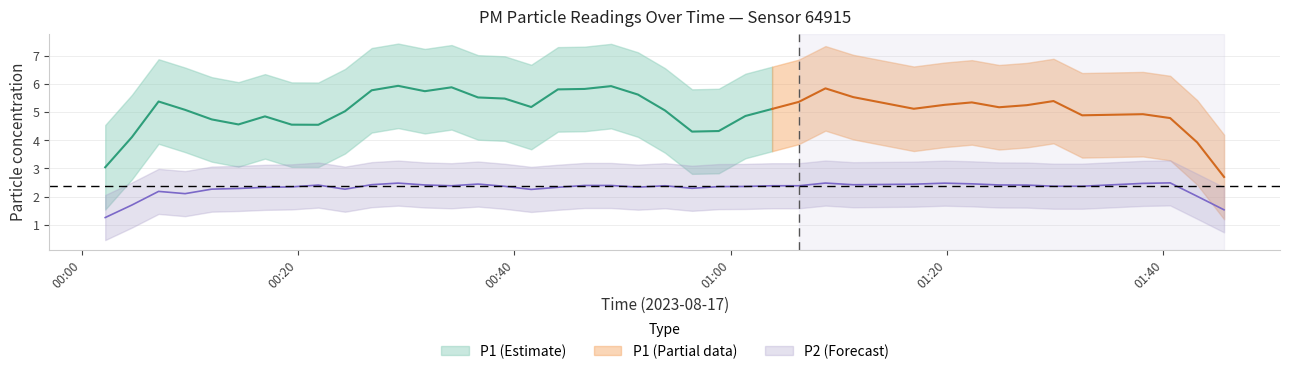

What is the total value across all series at 32?

9.2